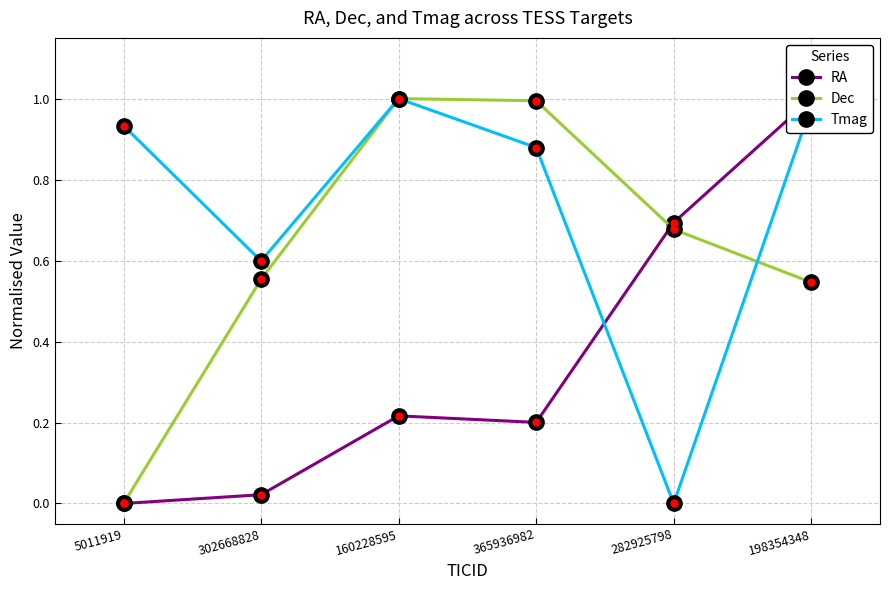

What is the value of the Tmag point at the 4th from the left?

0.9